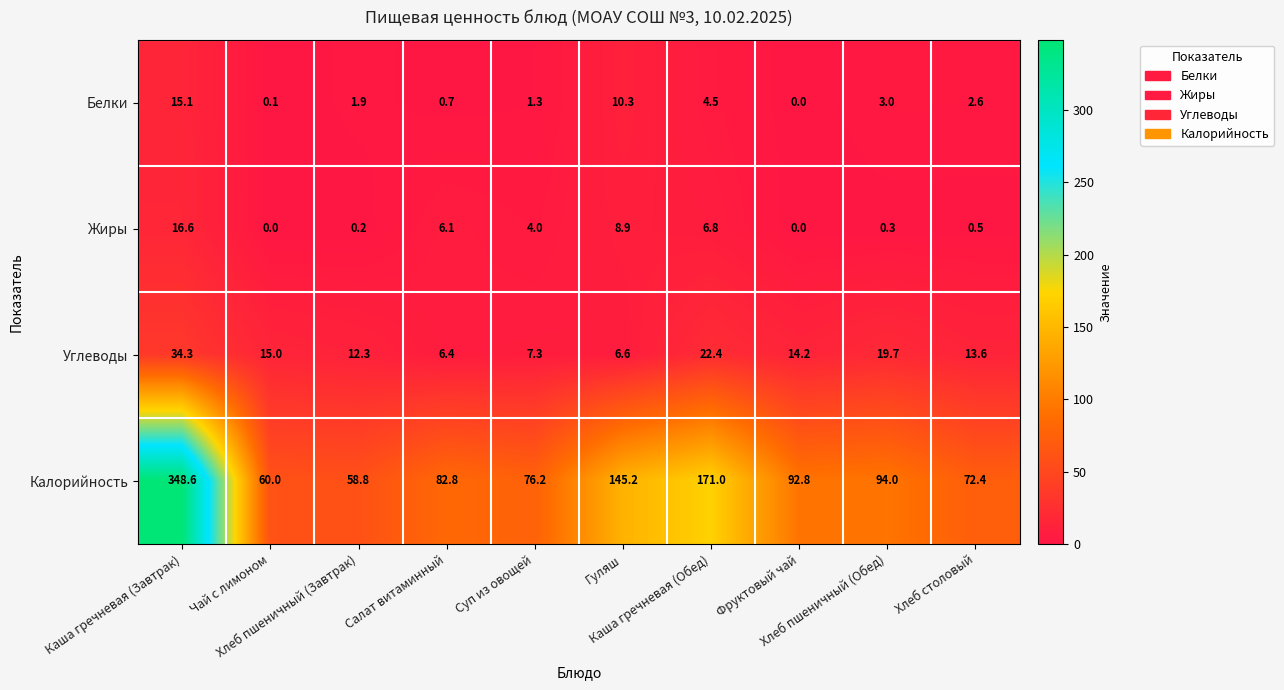

Rank the series by their maximum value, from lowest to highest.

Белки, Жиры, Углеводы, Калорийность